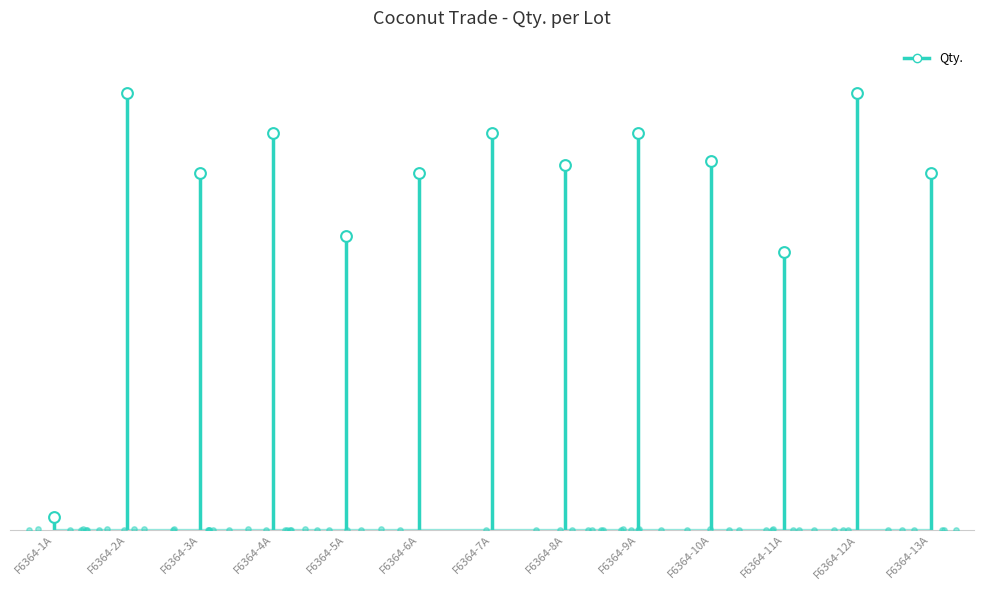

Between F6364-6A and F6364-10A, which is larger?

F6364-10A